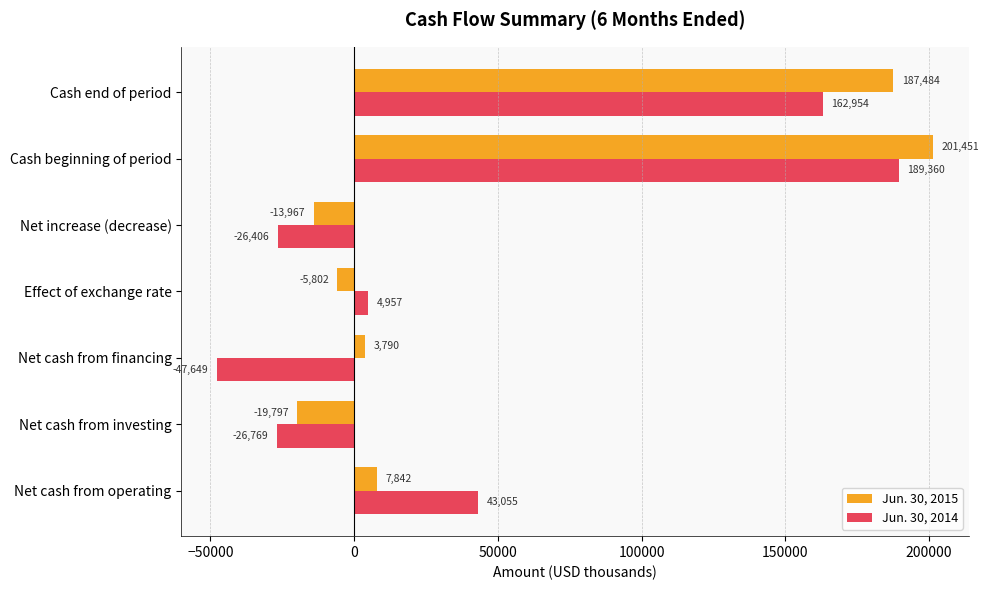

What are all the series names shown in the legend?

Jun. 30, 2015, Jun. 30, 2014